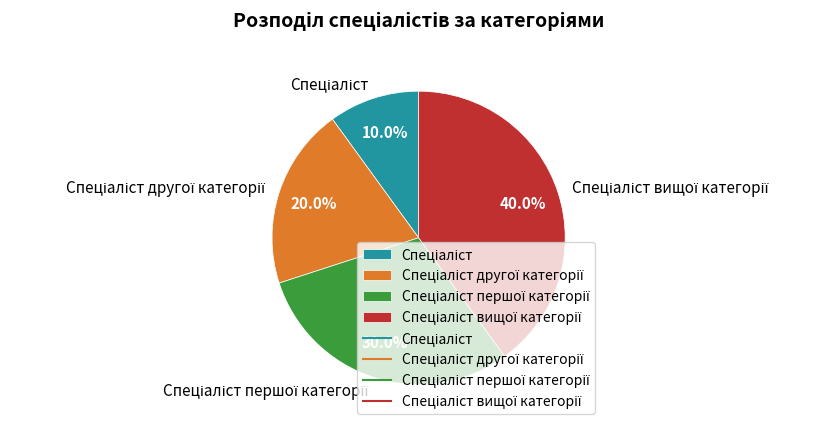

Is there a majority slice in this chart?

No